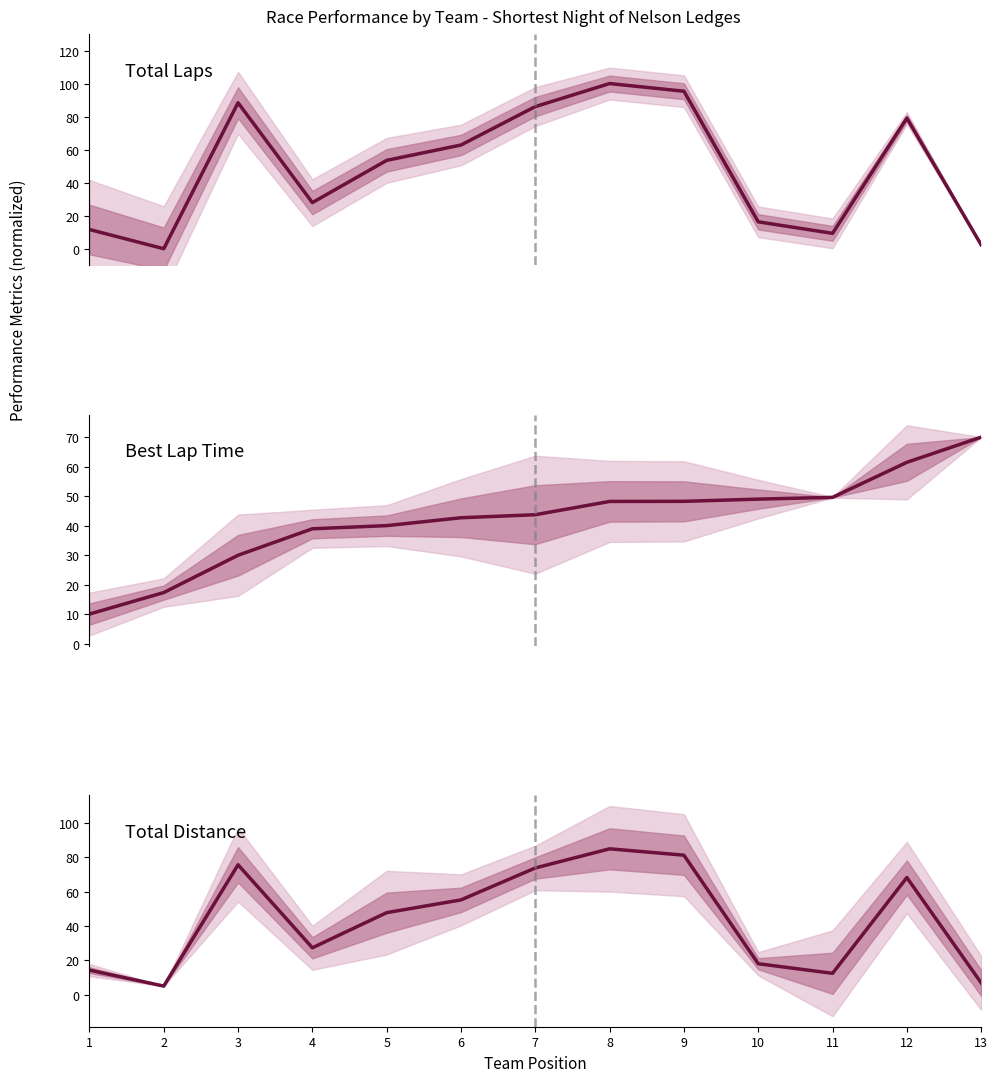

Which has a higher value, 4 or 6?

6